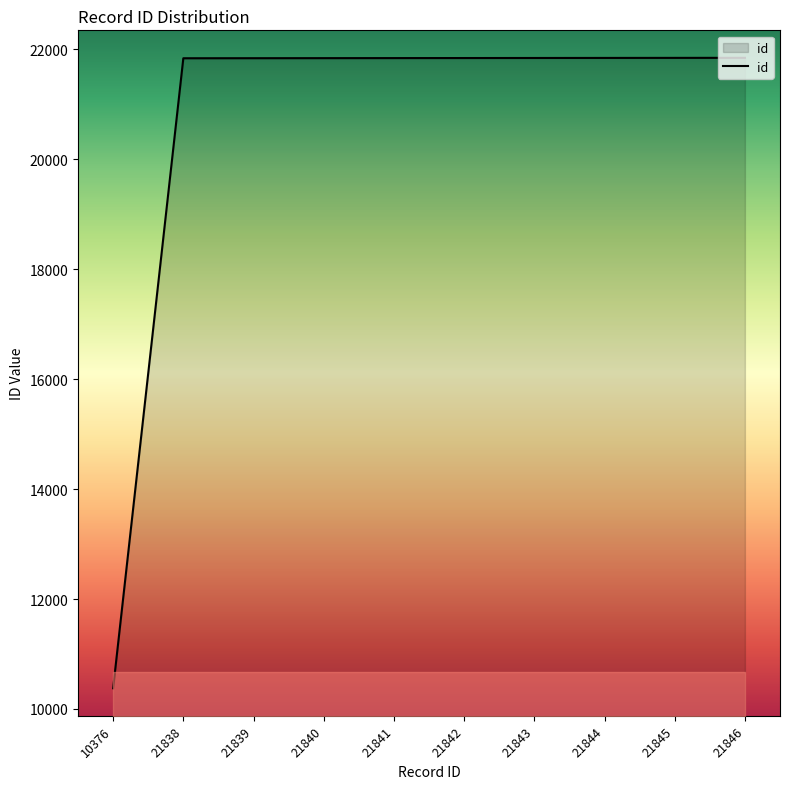

How many lines are shown in the chart?

1